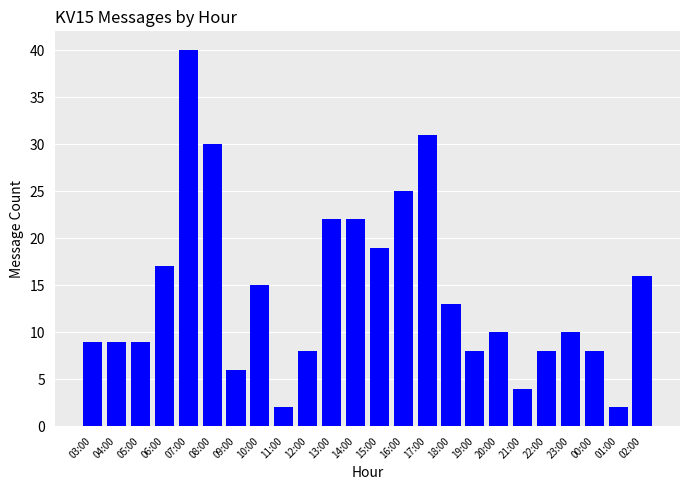

What is the average value?

14